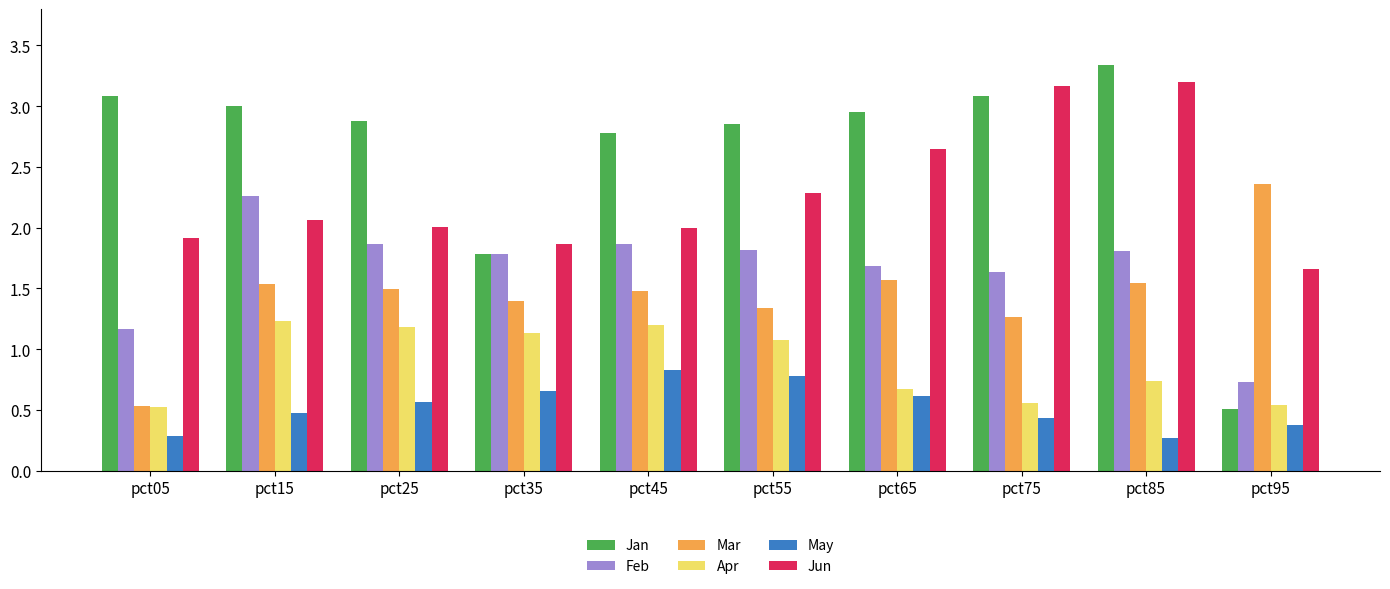

List the series in order of their peak value, lowest first.

May, Apr, Feb, Mar, Jun, Jan